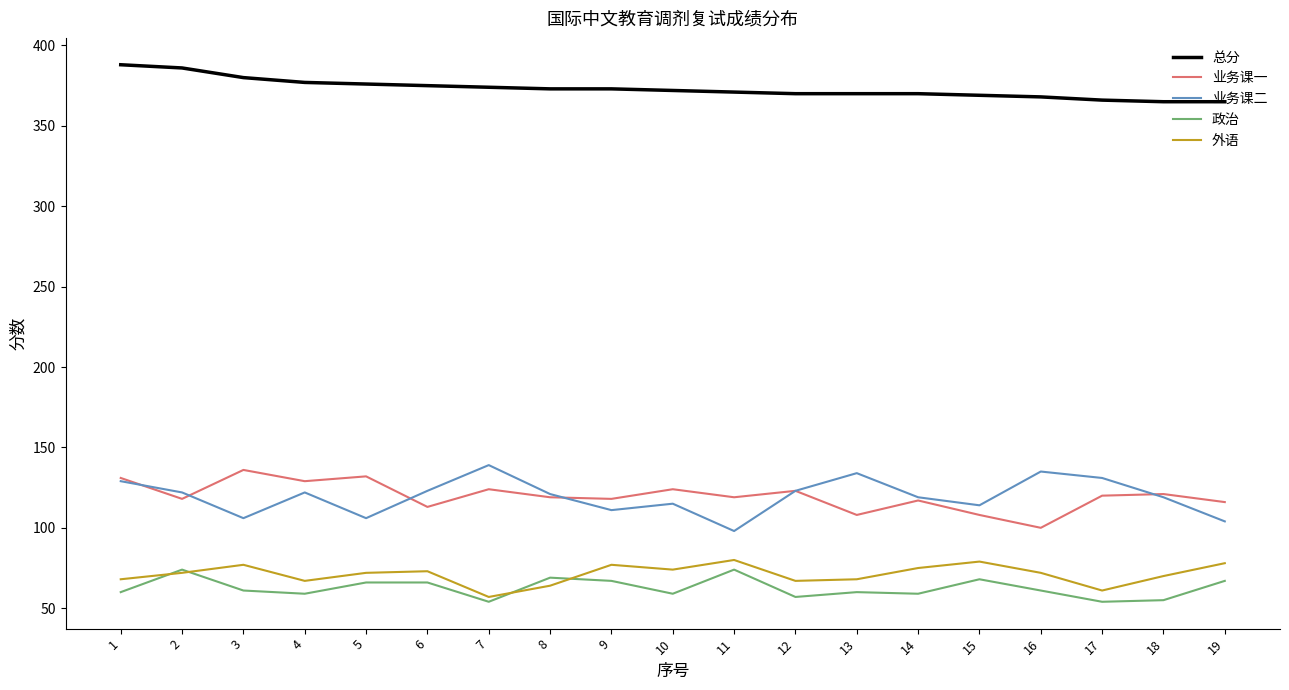

What is the lowest value of the 业务课二 series?

98